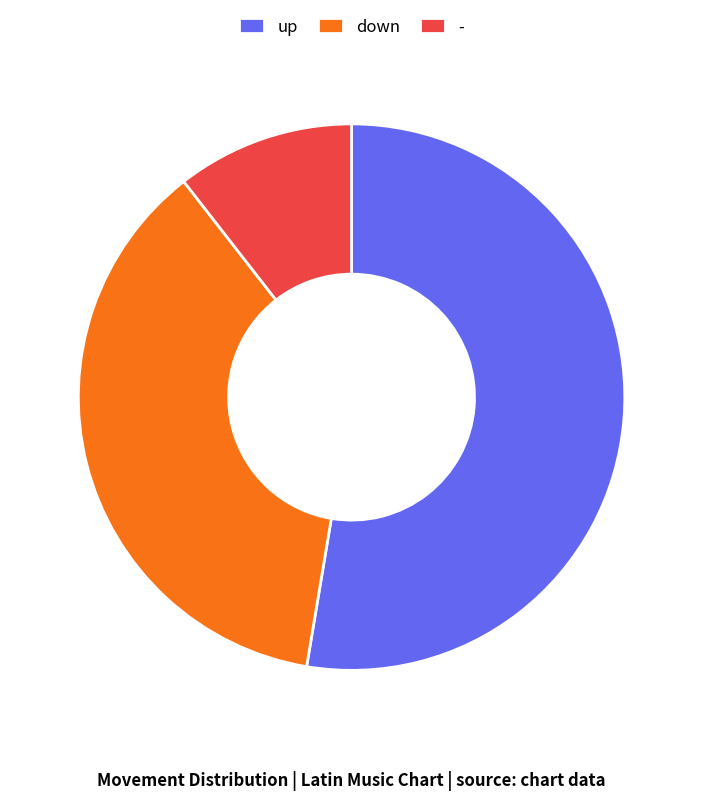

Rank the categories by value from lowest to highest.

-, down, up